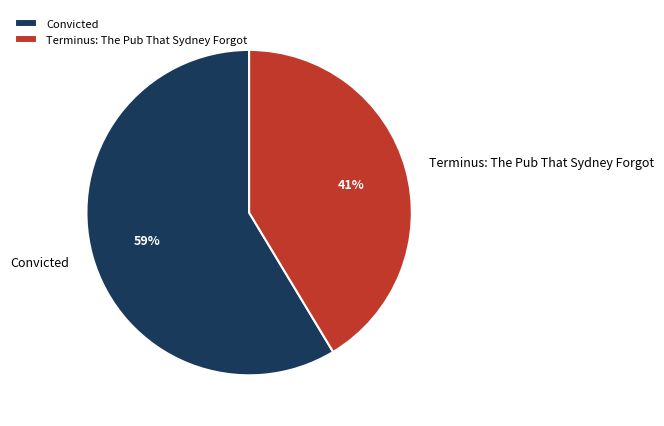

Combined, do Convicted and Terminus: The Pub That Sydney Forgot account for over 50%?

Yes